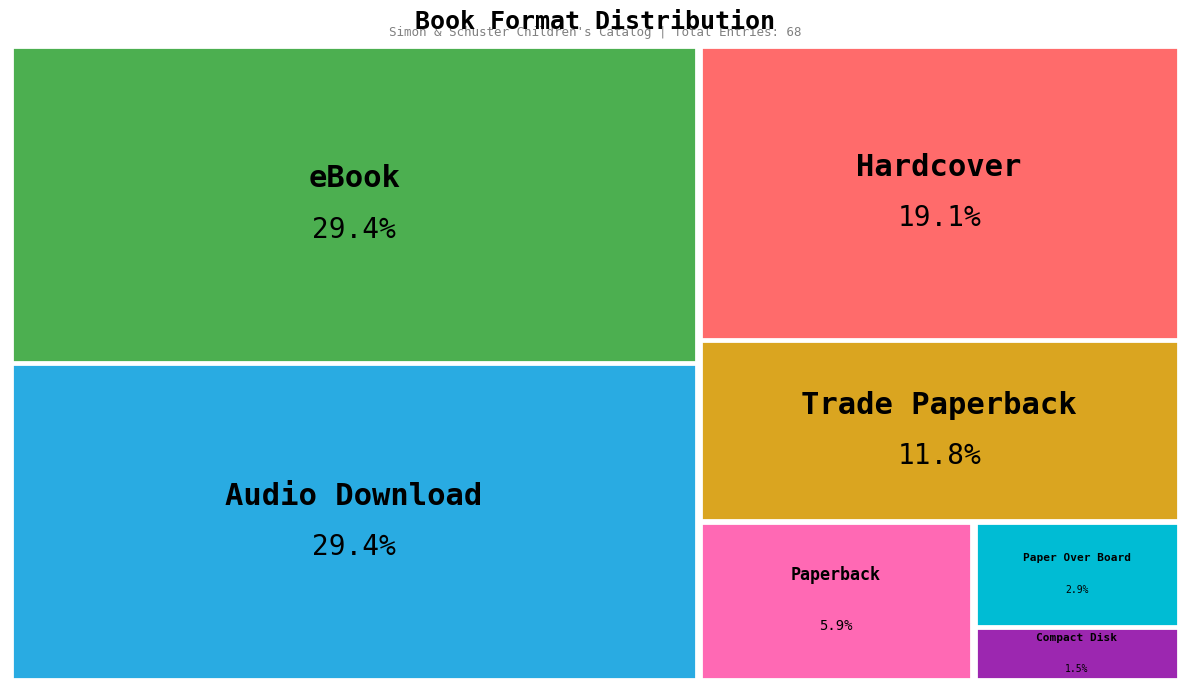

Rank the categories by value from lowest to highest.

Compact Disk, Paper Over Board, Paperback, Trade Paperback, Hardcover, Audio Download, eBook